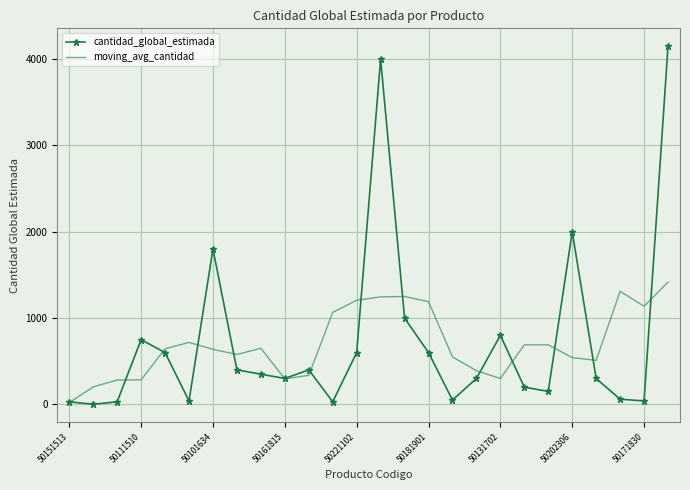

What is the greatest value displayed?

4150.0